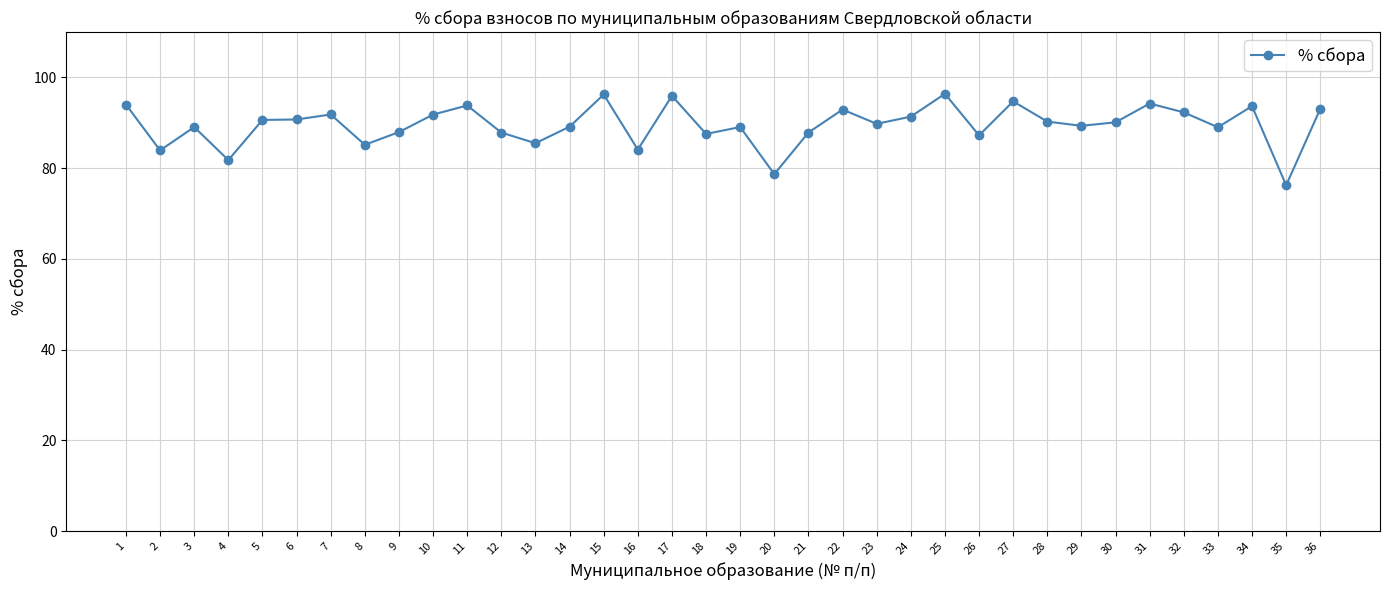

At which label does the data first exceed 90?

1